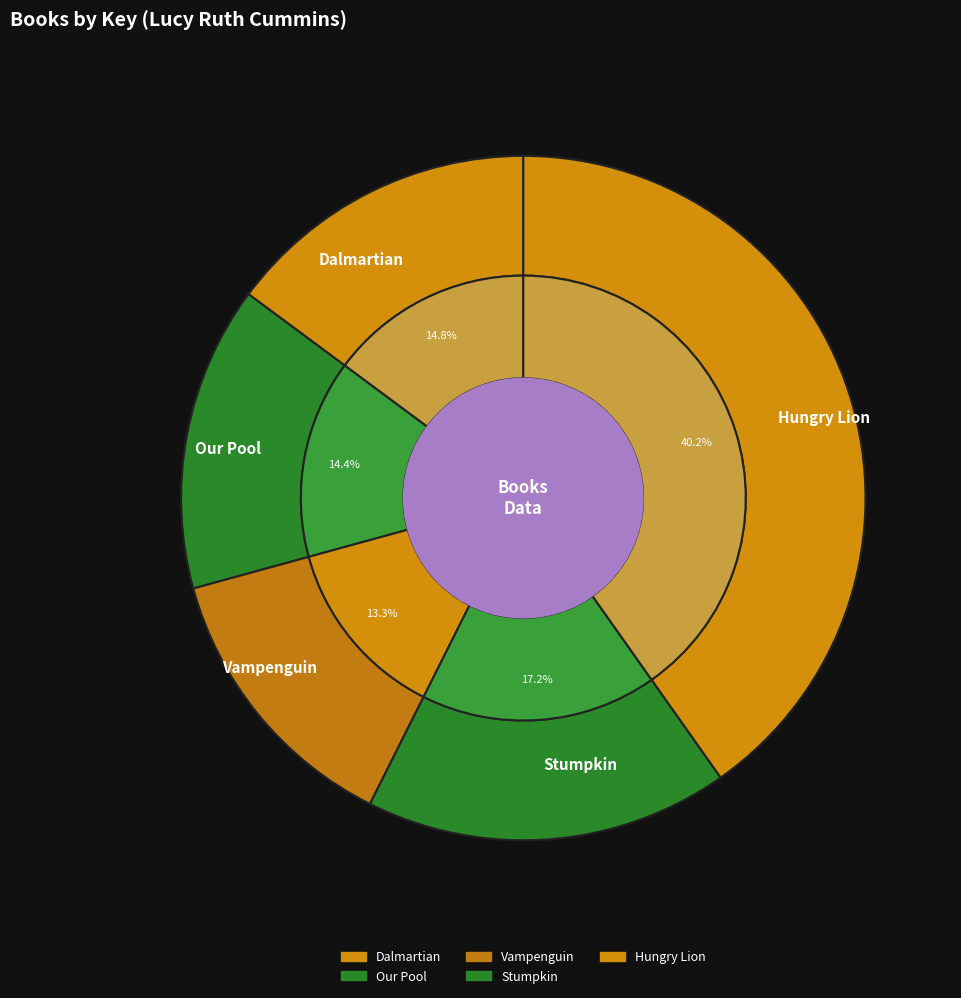

Between Hungry Lion and Our Pool, which is larger?

Hungry Lion